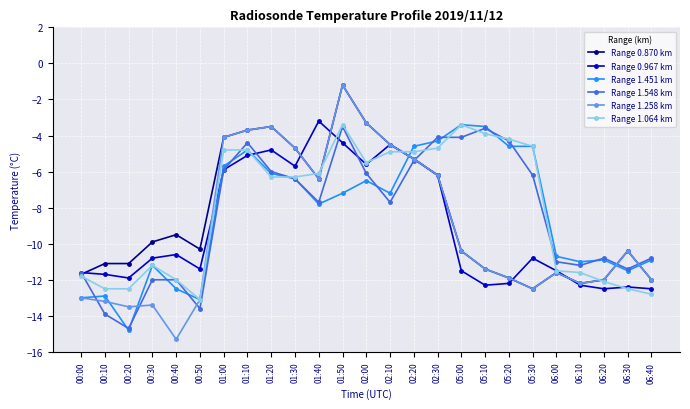

Does the chart have visible grid lines?

Yes